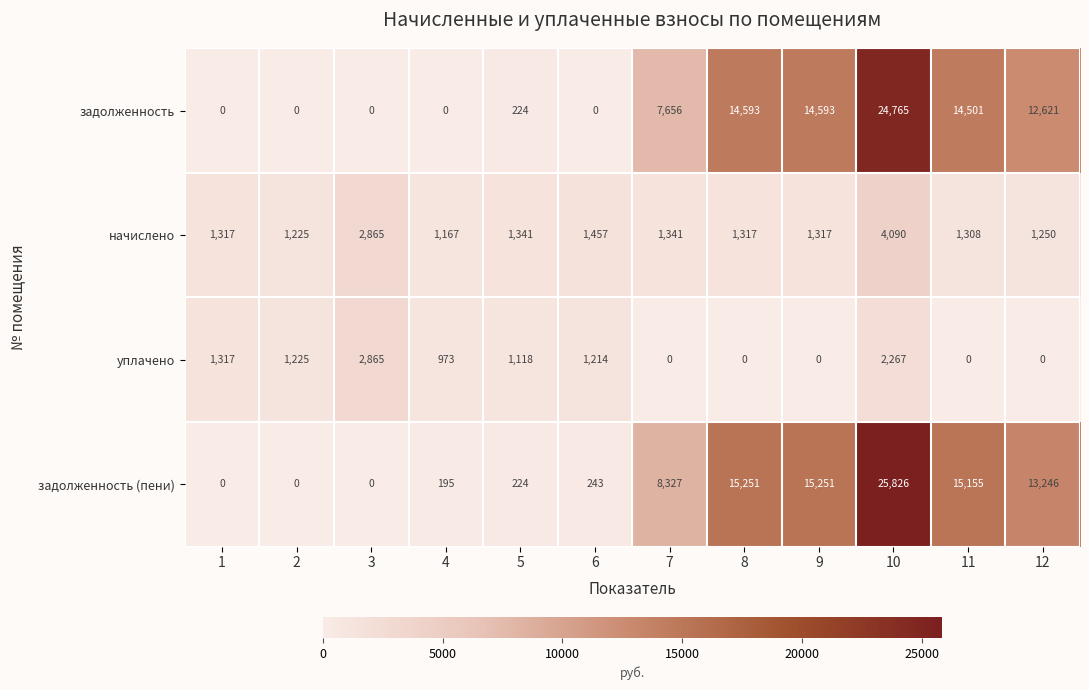

At how many categories does at least one series exceed 14404?

4